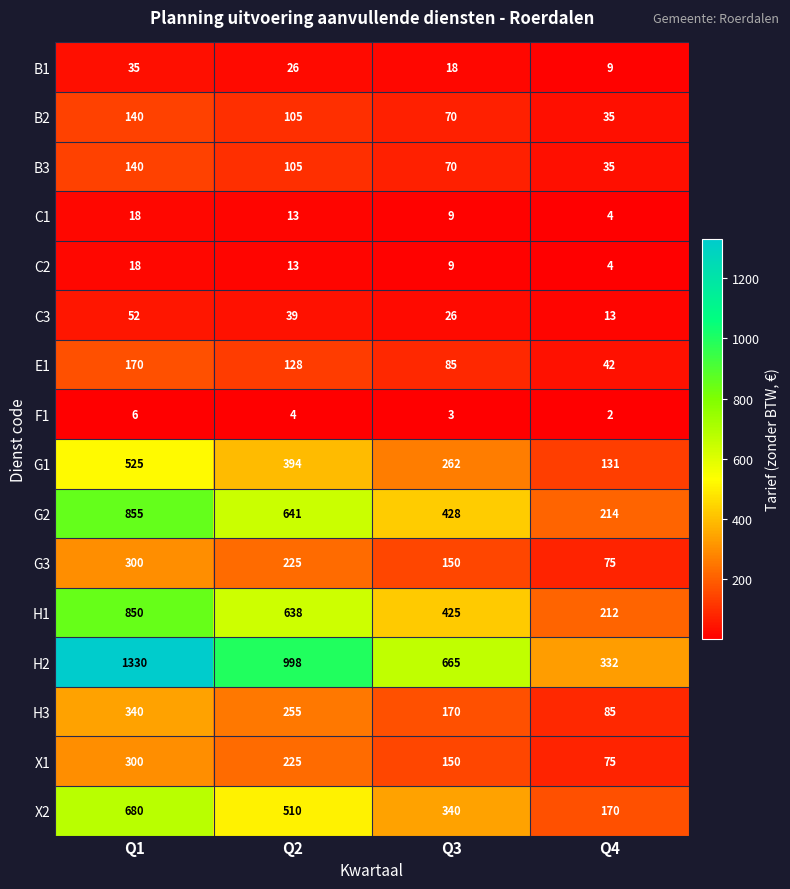

True or false: F1 has a value of 6 at Q2.

False